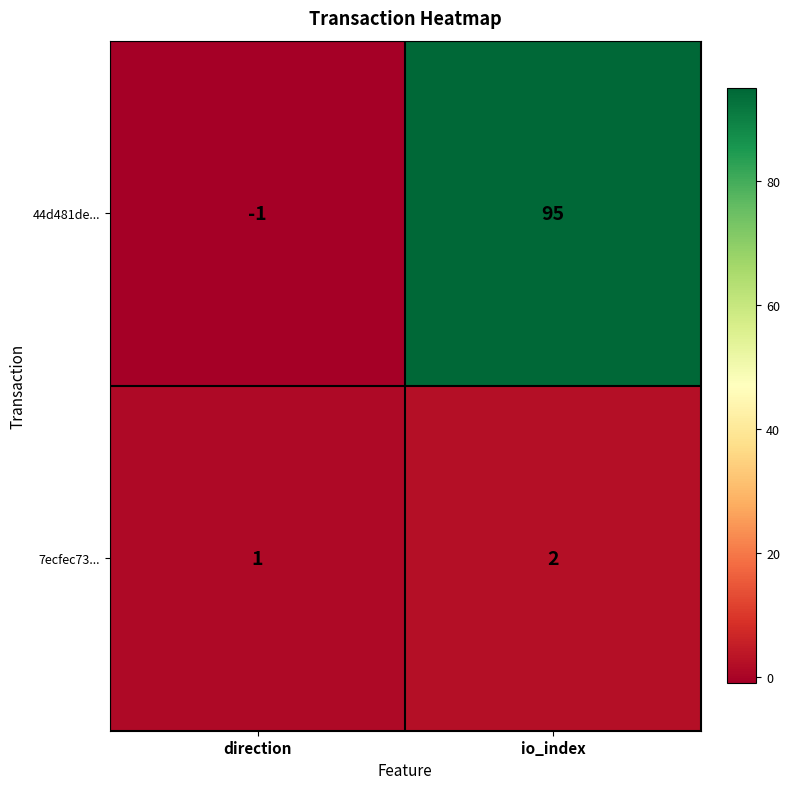

What is the sum of the 7ecfec73... values at direction and io_index?

3